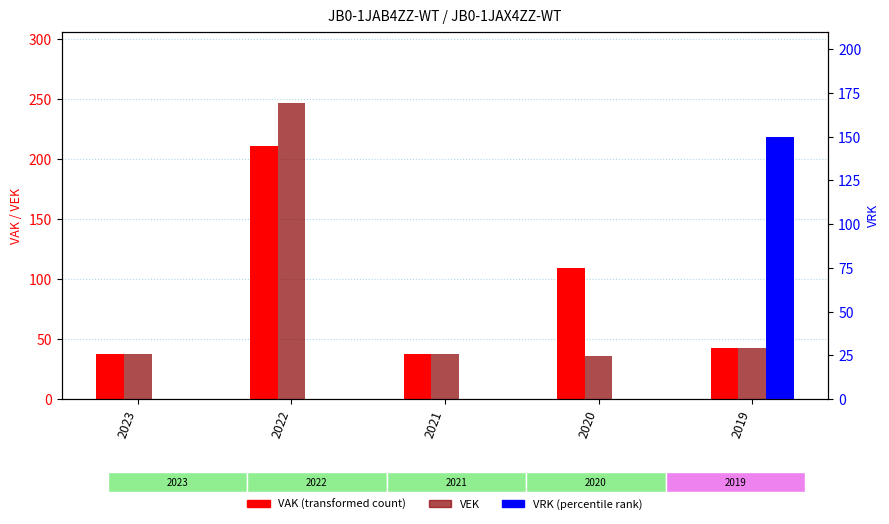

Reading left to right, list all the values displayed in this chart.

VAK: 38	211	38	109	43
VEK: 38	247	38	36	43
VRK: 0	0	0	0	150